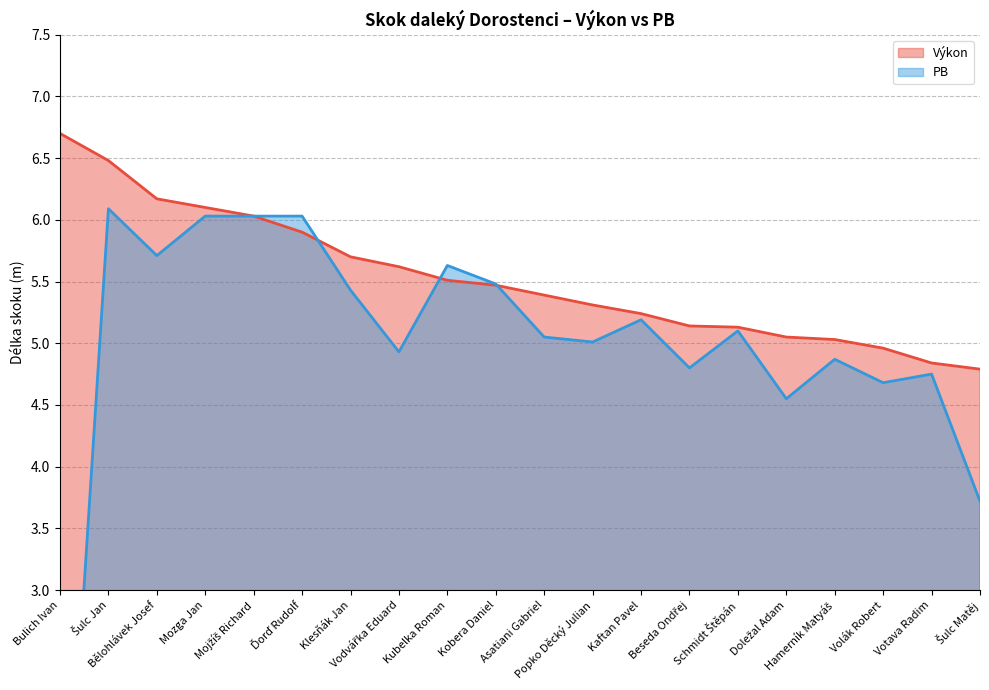

What is the label of the 17th point from the right?

Mozga Jan